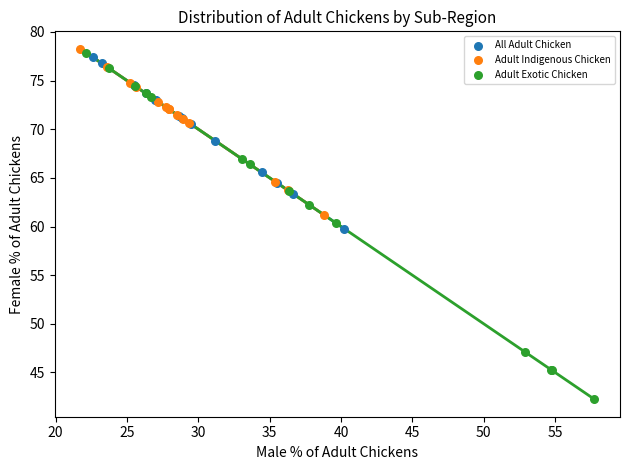

Which series reaches the minimum Y coordinate?

Adult Exotic Chicken